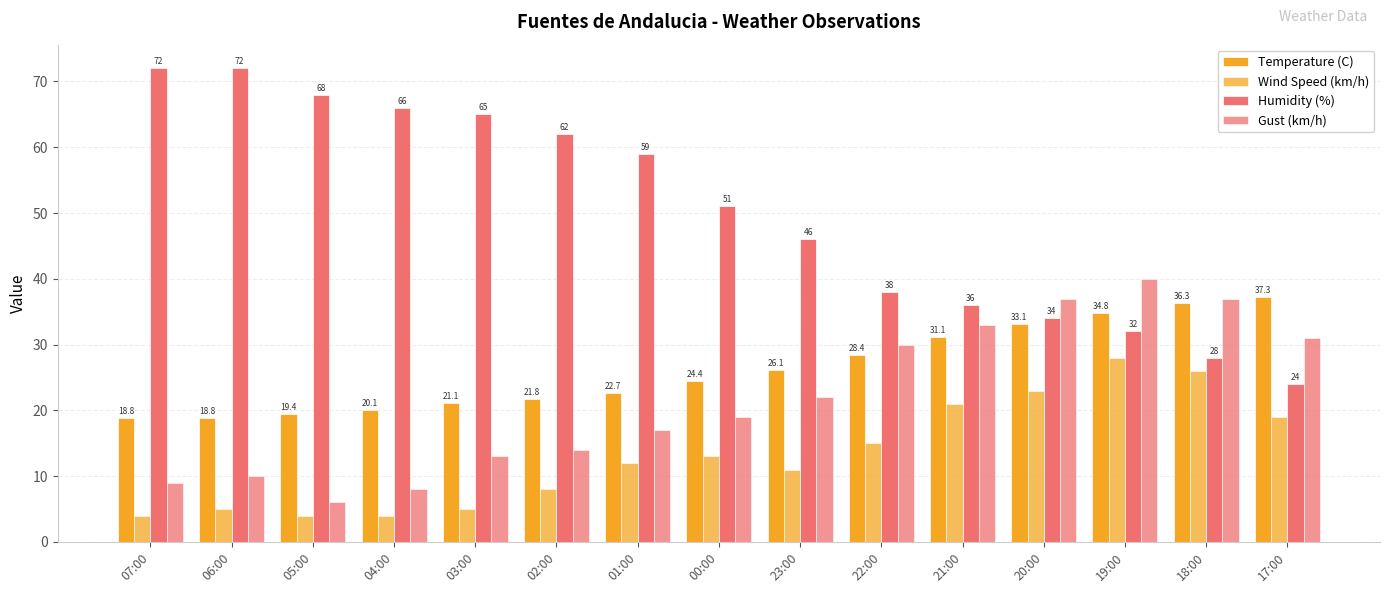

How many bars are there in total?

60